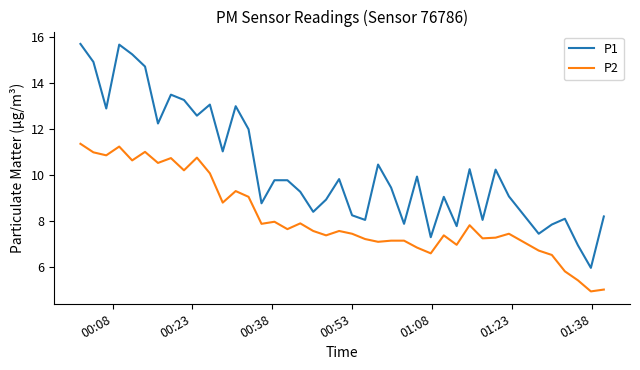

What is the greatest value displayed?

15.7